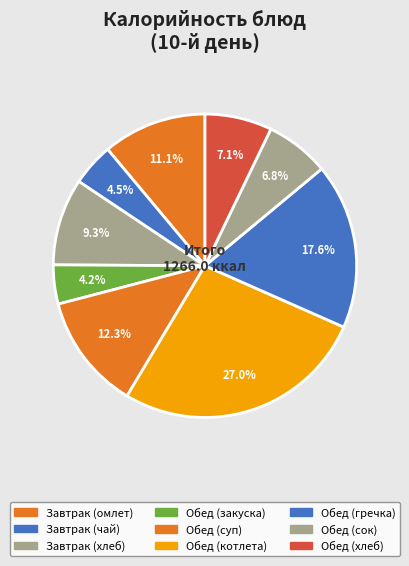

What portion of the pie excludes Обед (хлеб)?

92.9%